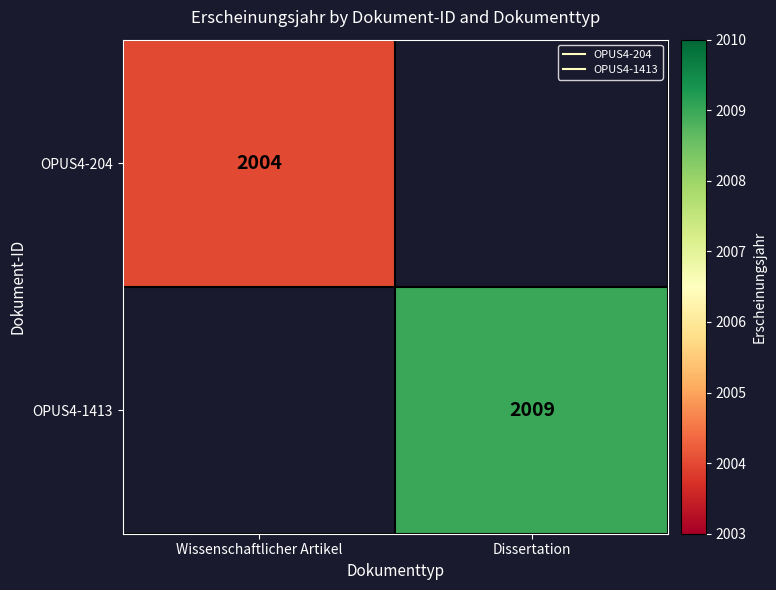

Rank the series by their maximum value, from lowest to highest.

OPUS4-204, OPUS4-1413